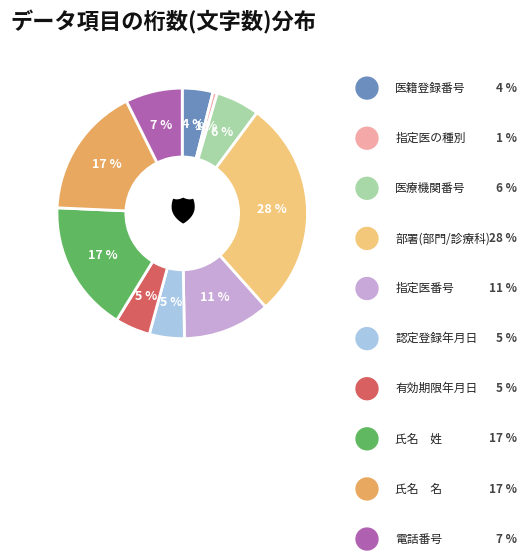

To the nearest percent, what is the average slice percentage?

10%